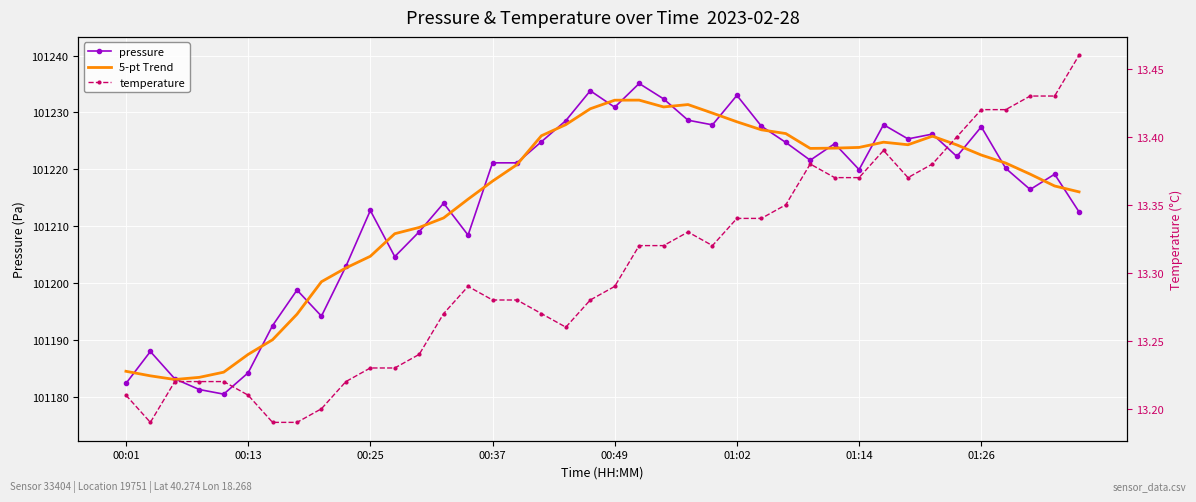

List the series in order of their peak value, highest first.

pressure, 5-pt Trend, temperature